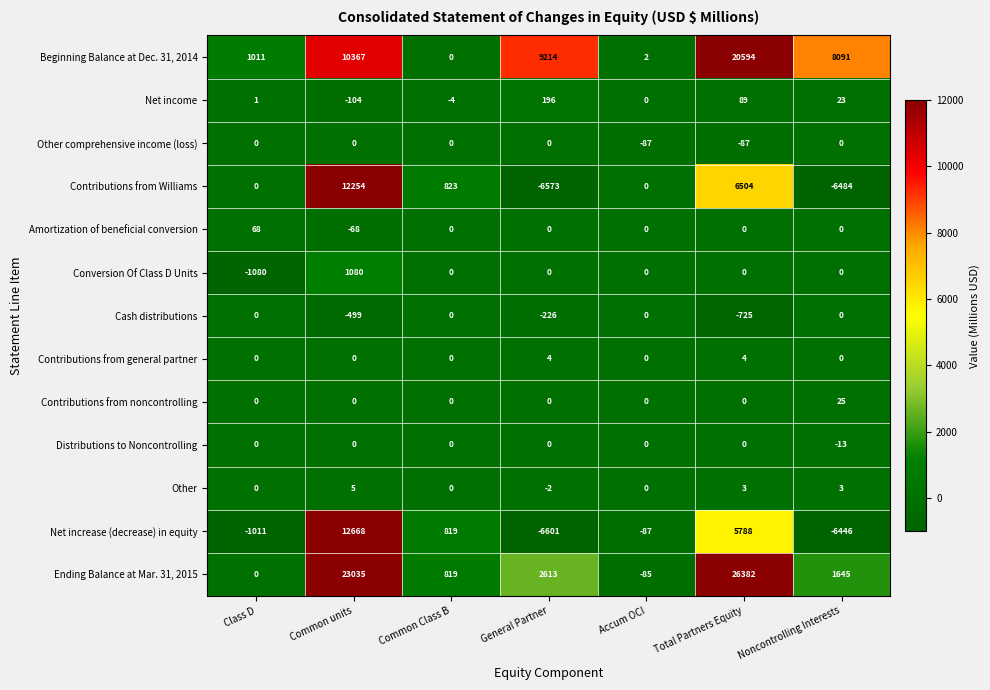

List the labels in order of Net income value, largest first.

General Partner, Total Partners Equity, Noncontrolling Interests, Class D, Accum OCI, Common Class B, Common units